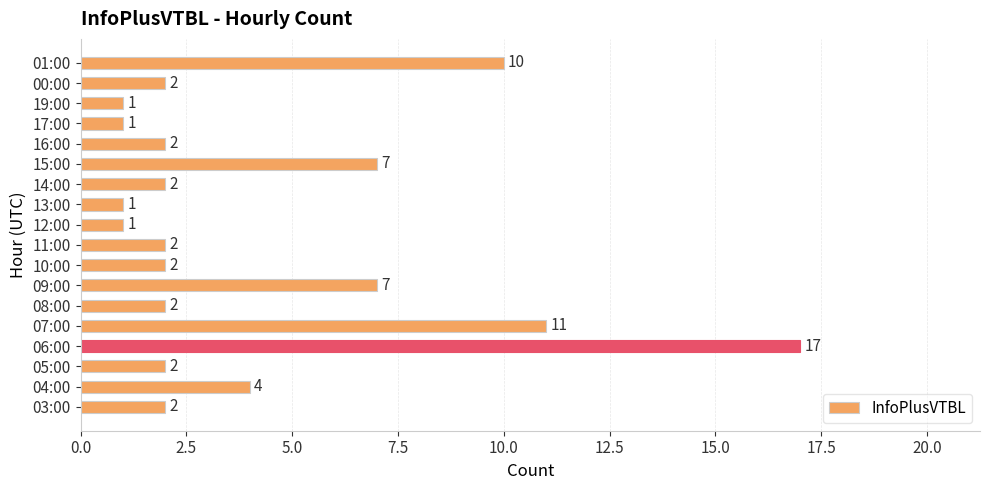

At which label is the value closest to 9?

01:00